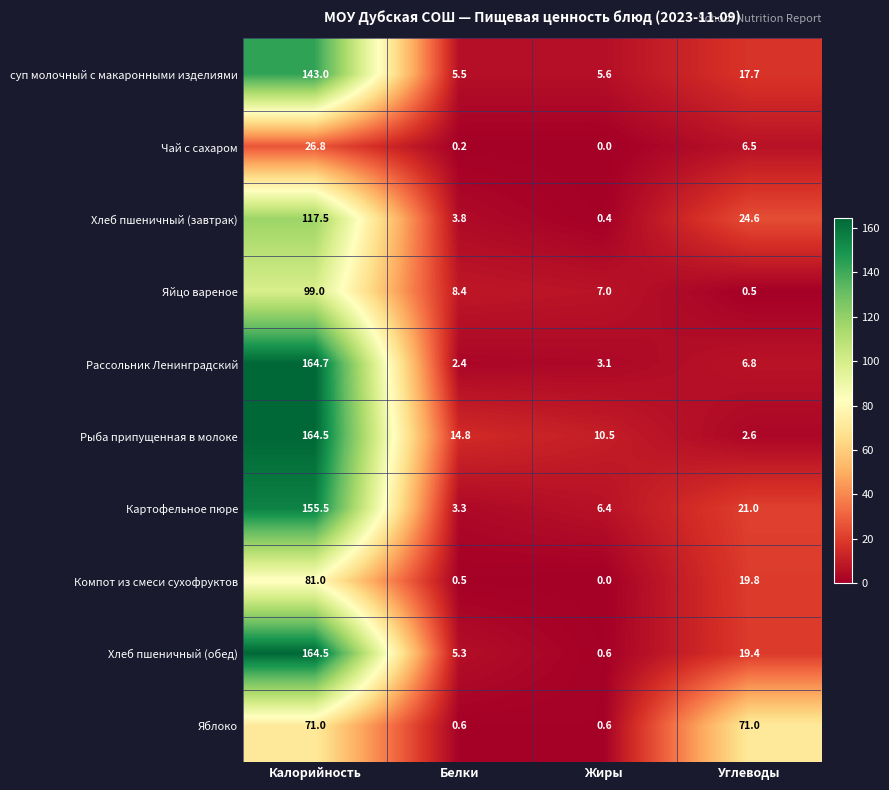

List the labels in order of Яйцо вареное value, largest first.

Калорийность, Белки, Жиры, Углеводы